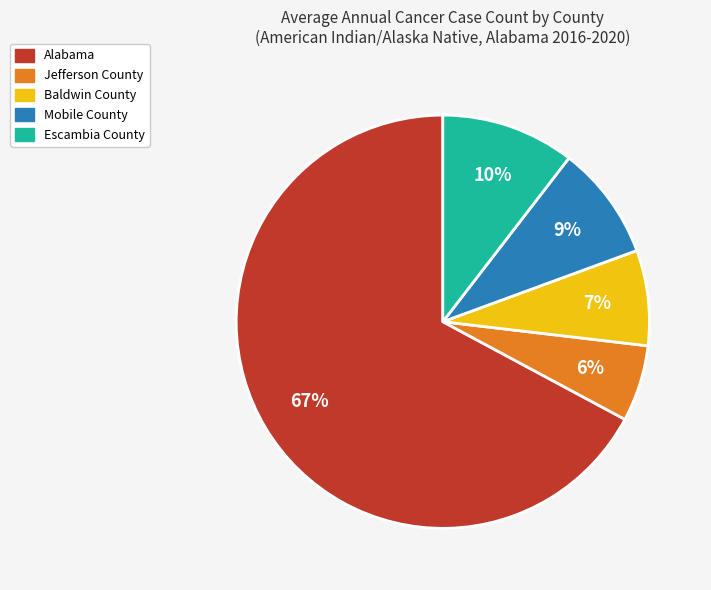

Rank the categories by value from highest to lowest.

Alabama, Escambia County, Mobile County, Baldwin County, Jefferson County